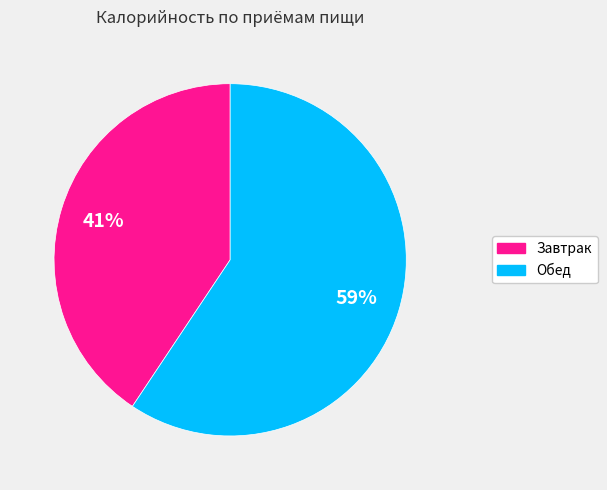

Is it true that Завтрак is 33% of the pie?

False